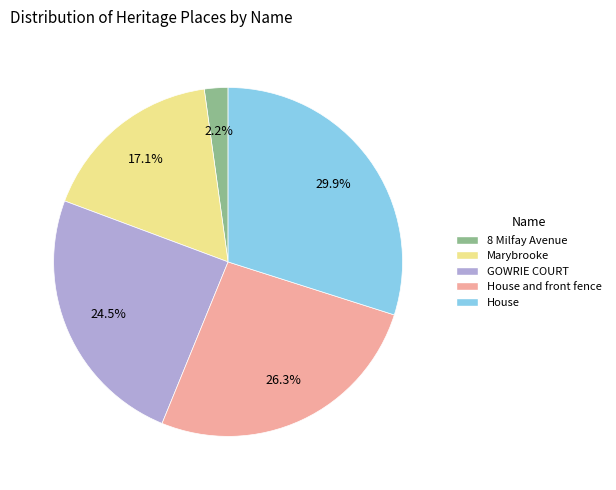

Rank the categories by value from highest to lowest.

House, House and front fence, GOWRIE COURT, Marybrooke, 8 Milfay Avenue